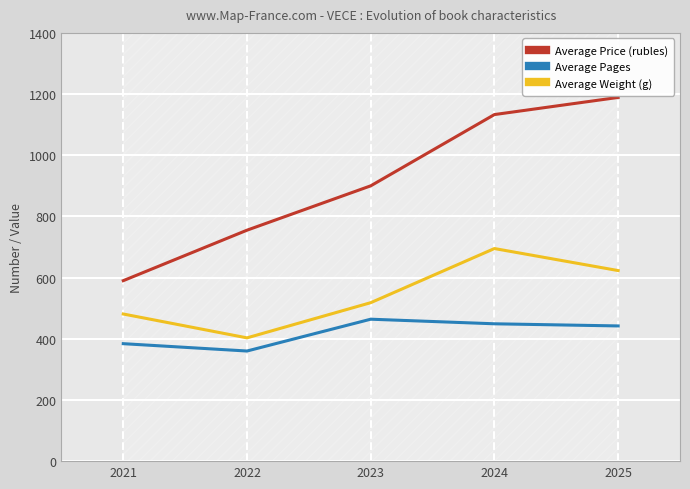

At which label is Average Weight (g) closest to 549?

2023